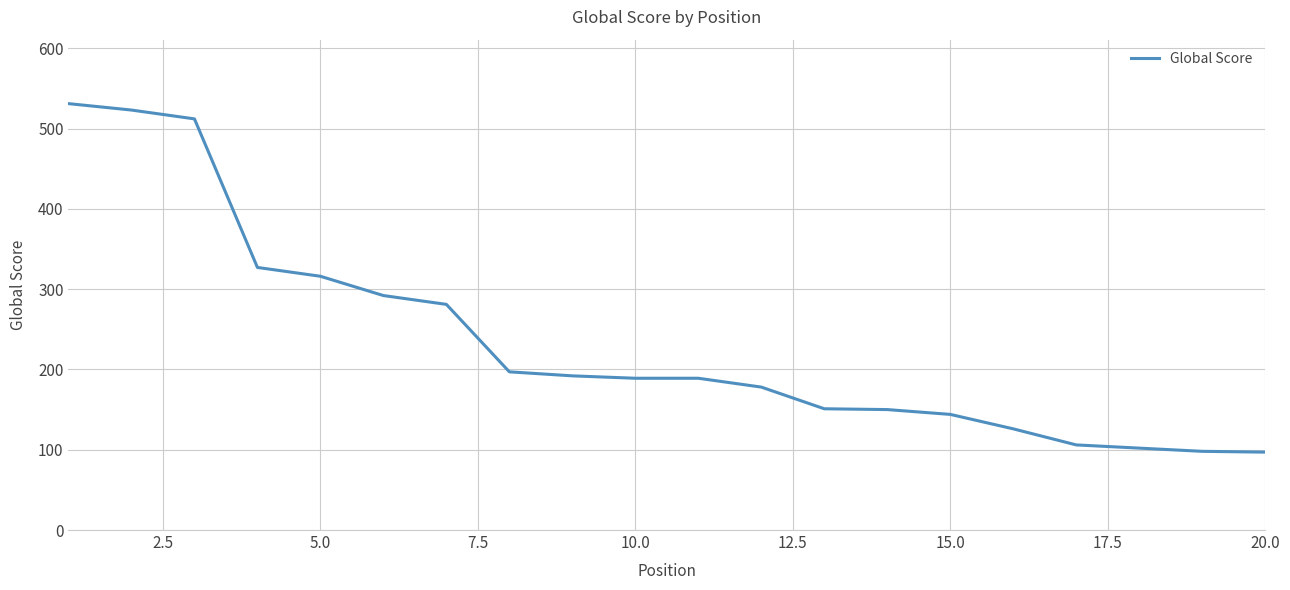

What is the difference between the maximum and minimum values?

434